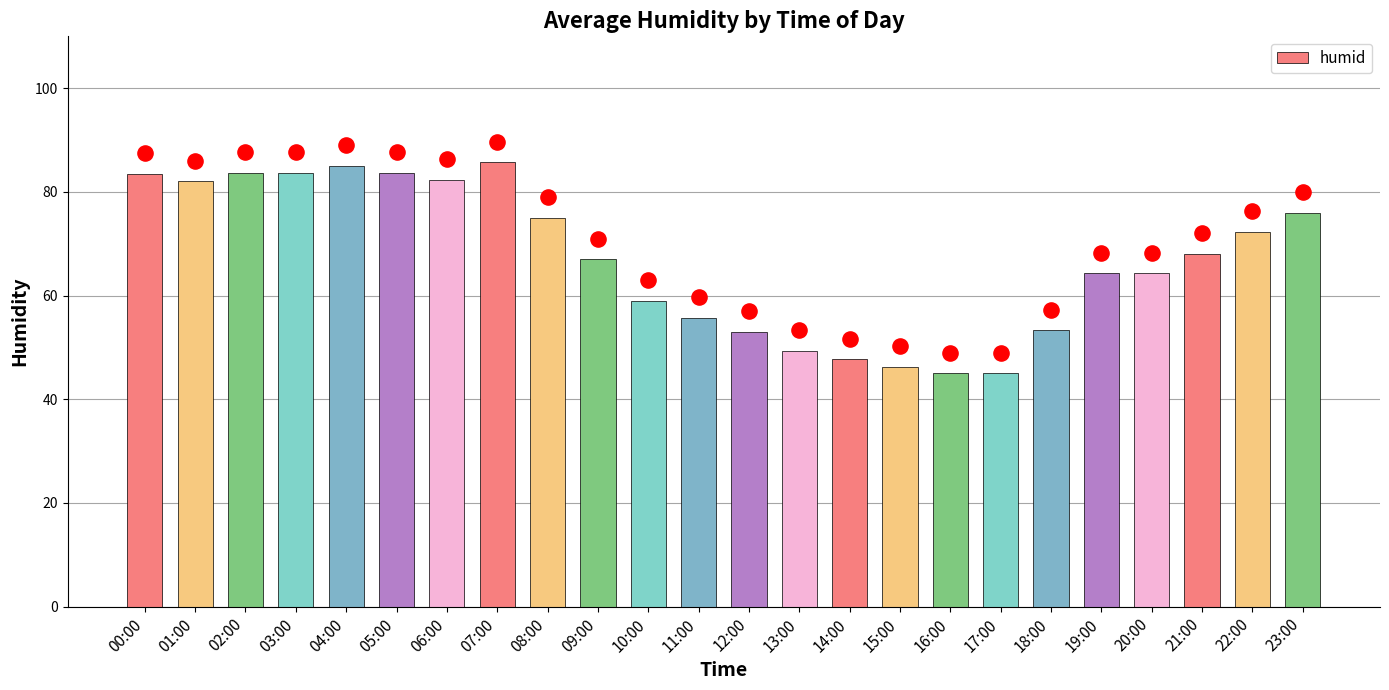

What is the ratio of the value at 04:00 to the value at 11:00?

1.5